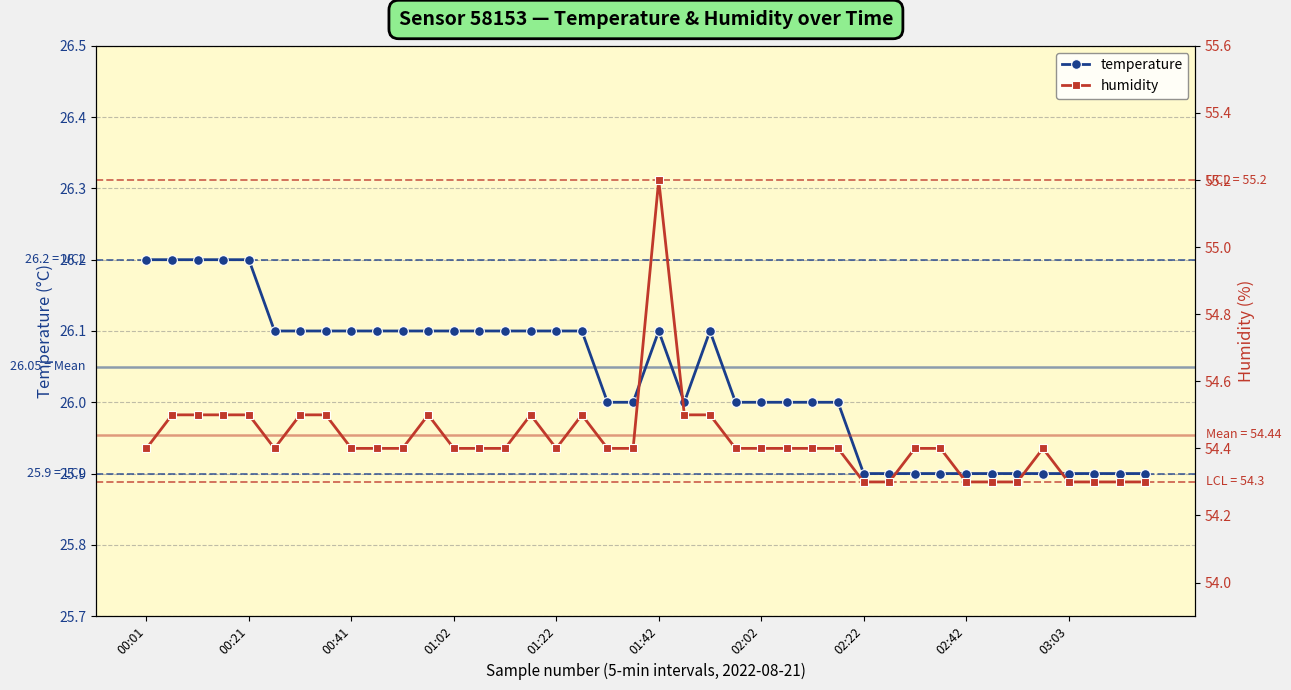

How many data points in temperature are above 26?

20